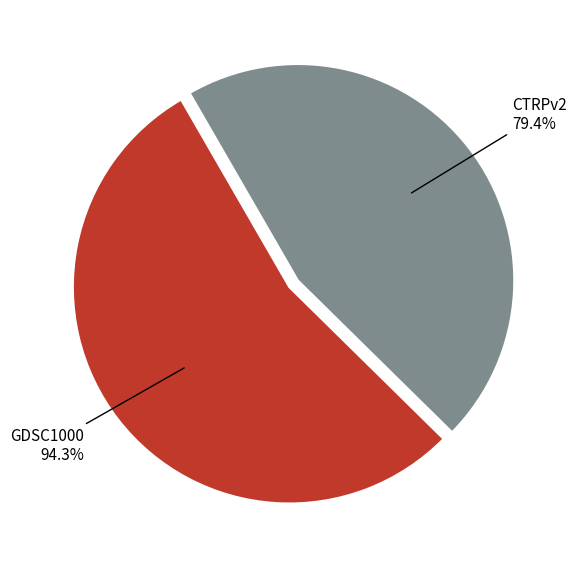

Rank the categories by value from highest to lowest.

GDSC1000, CTRPv2